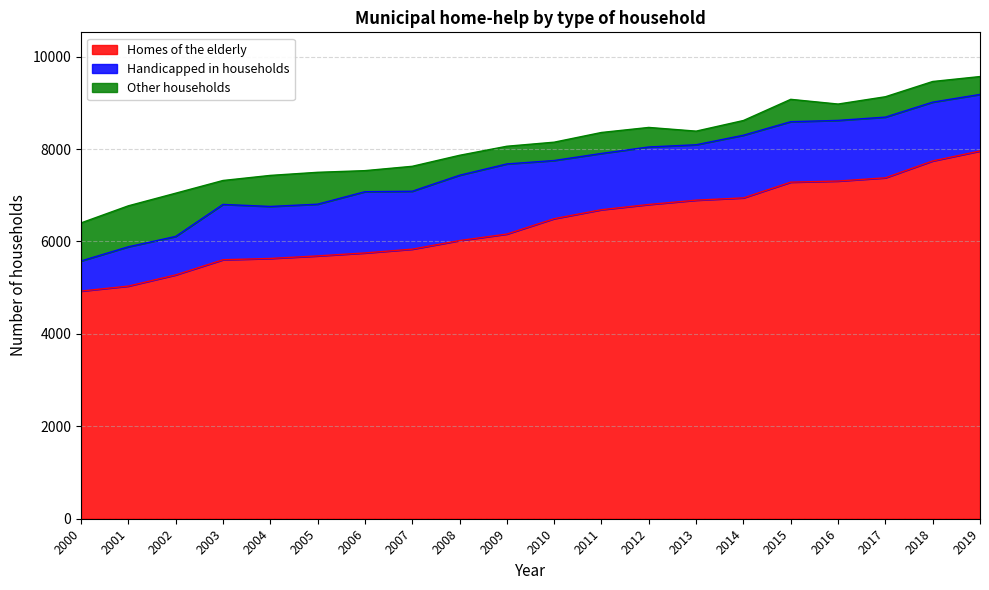

How many values in the Other households series are below 454?

10